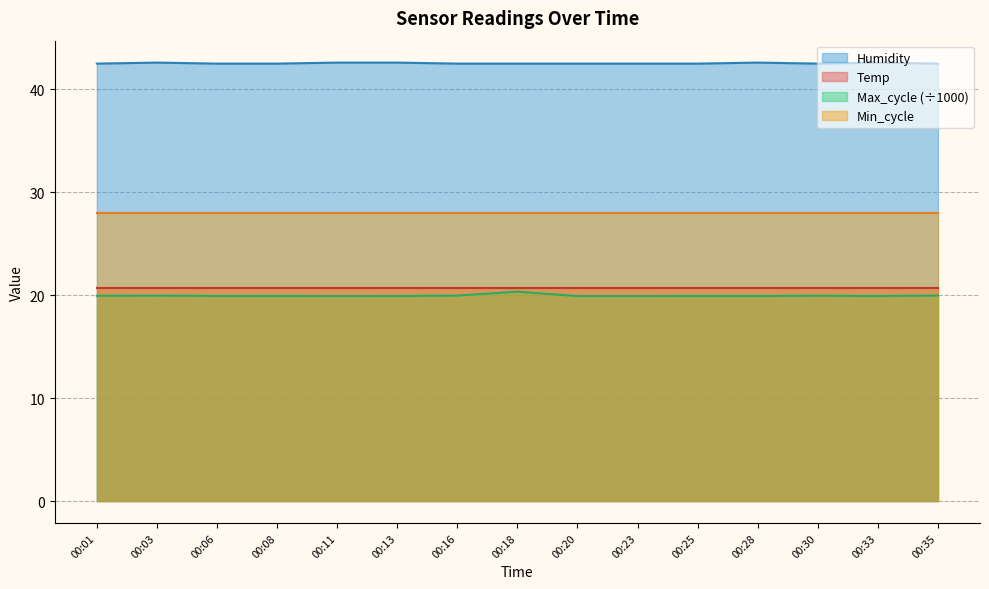

Which category has the lowest value across all series?

00:01